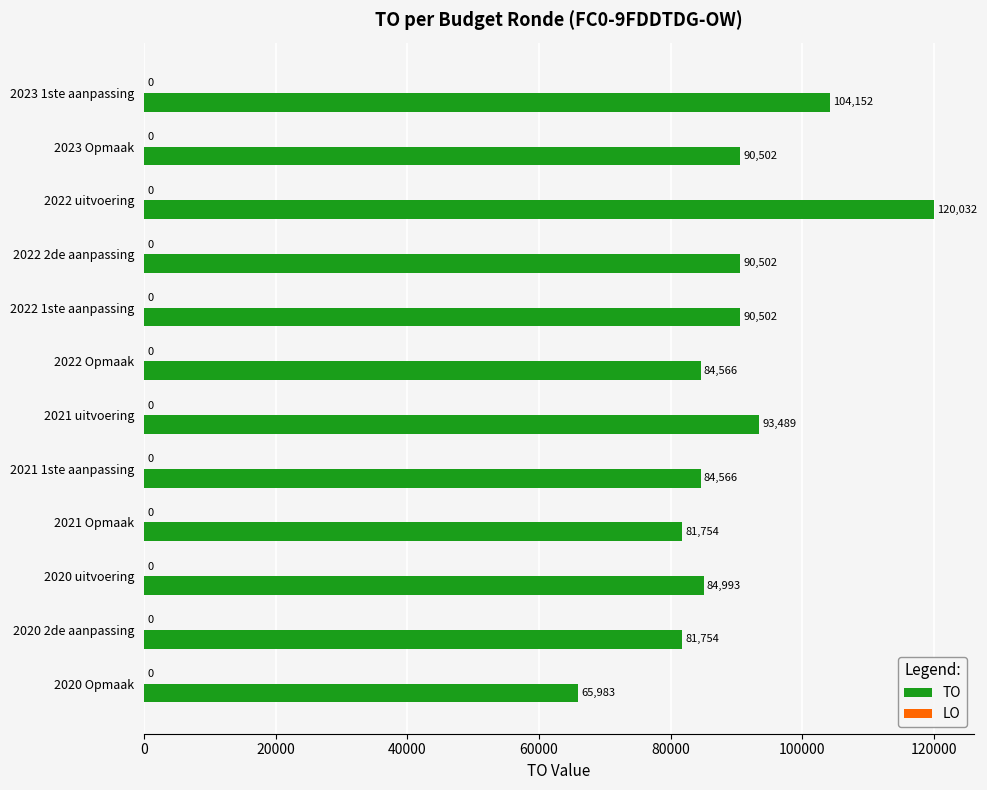

Are the bars horizontal?

Yes